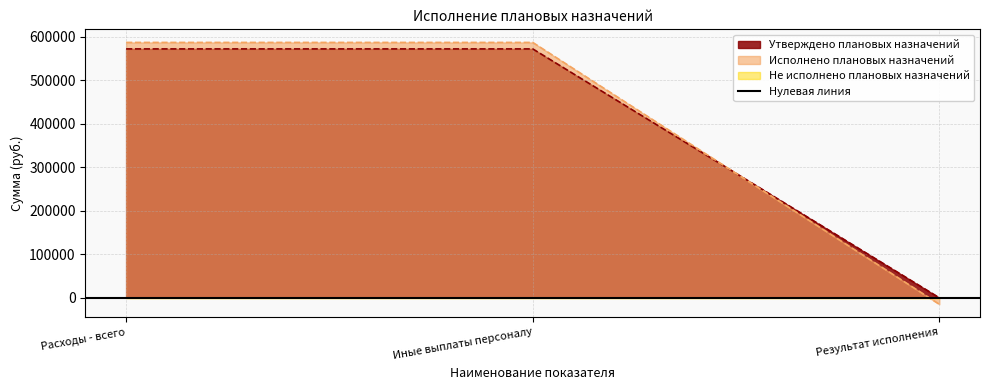

Is the value of Исполнено плановых назначений at Результат исполнения greater than the value of Утверждено плановых назначений at Иные выплаты персоналу?

No